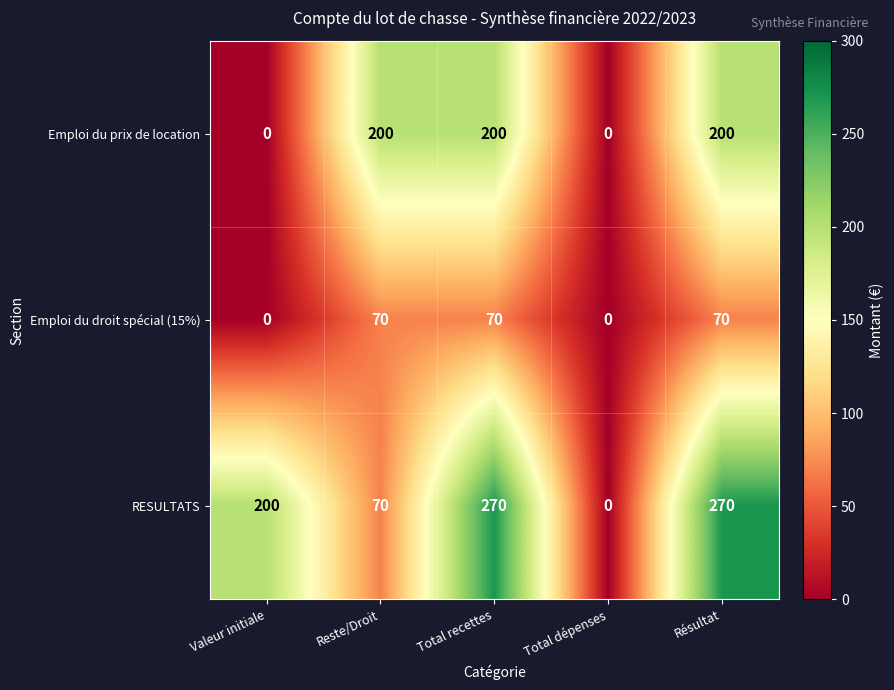

What is the maximum value shown in the chart?

270